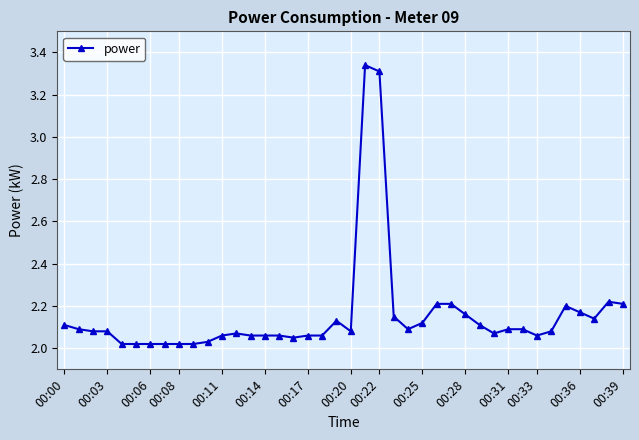

How many lines are shown in the chart?

1